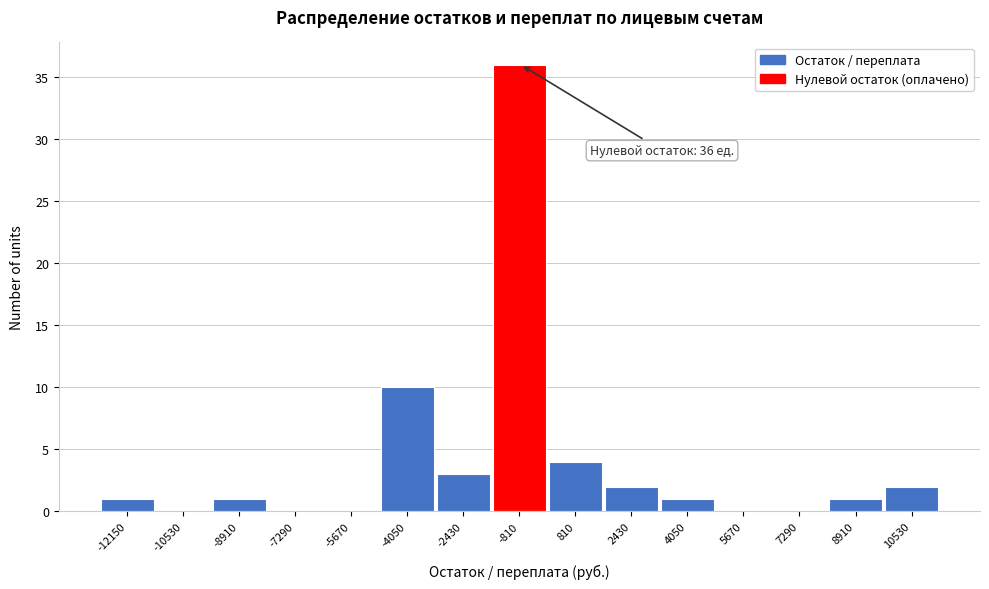

Reading right to left, list all the values displayed in this chart.

10530=2	8910=1	7290=0	5670=0	4050=1	2430=2	810=4	-810=36	-2430=3	-4050=10	-5670=0	-7290=0	-8910=1	-10530=0	-12150=1